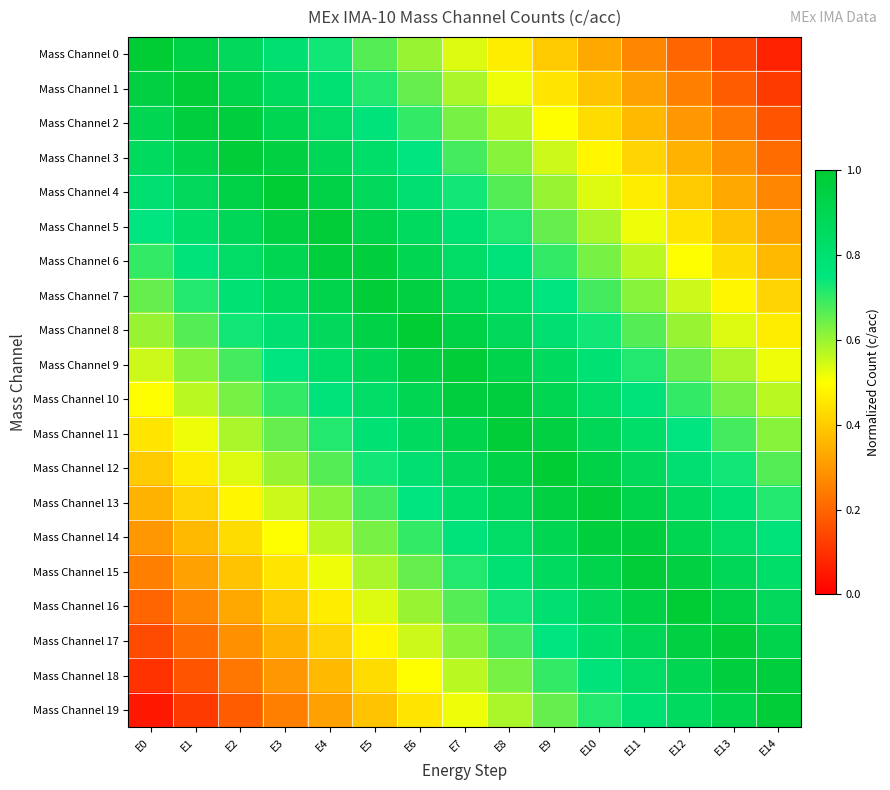

What is the total value across all series at E7?

15.0